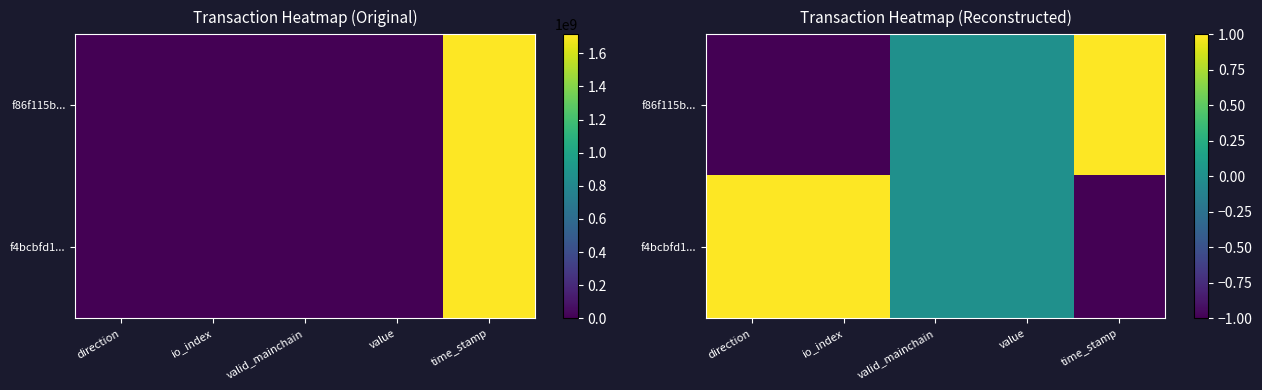

Which series has the largest total across all categories?

f4bcbfd1...